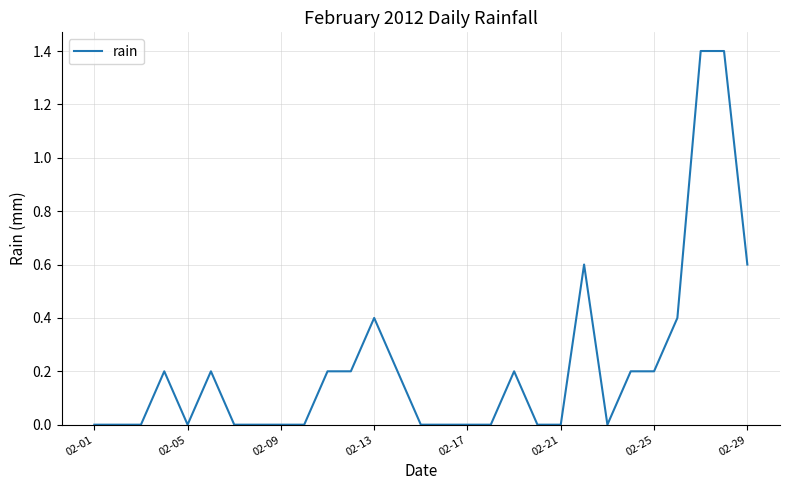

Does the chart have visible grid lines?

Yes